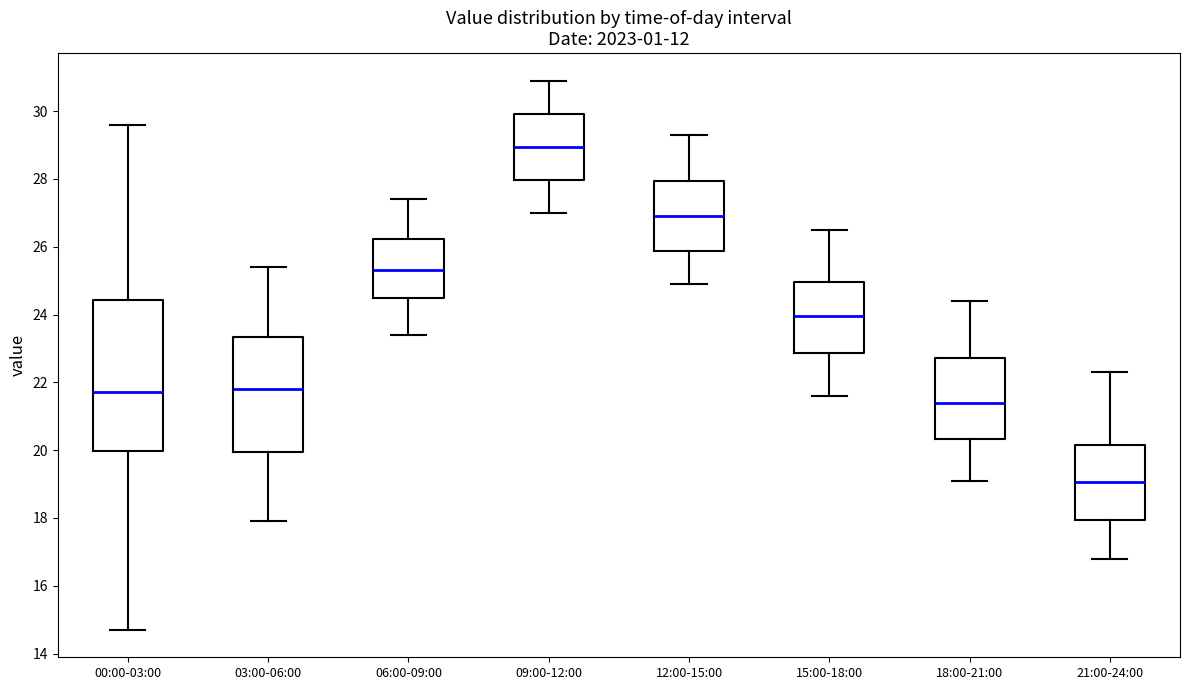

Where does the lower whisker of the box for 06:00-09:00 end on the y-axis? The values are not printed on the chart, so give them approximately, as read against the axis.

23.4